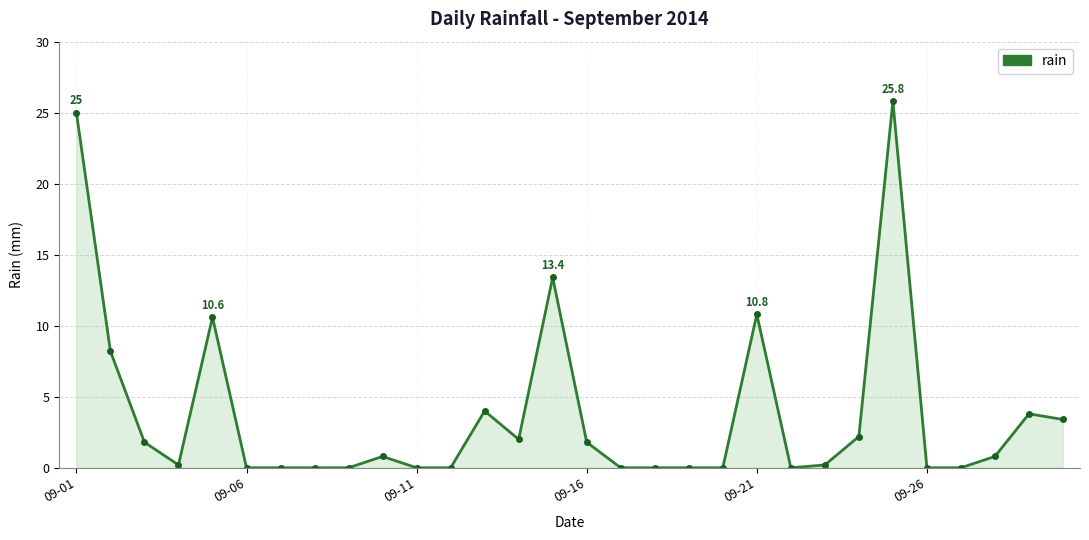

What is the difference between the maximum and second lowest values?

25.8